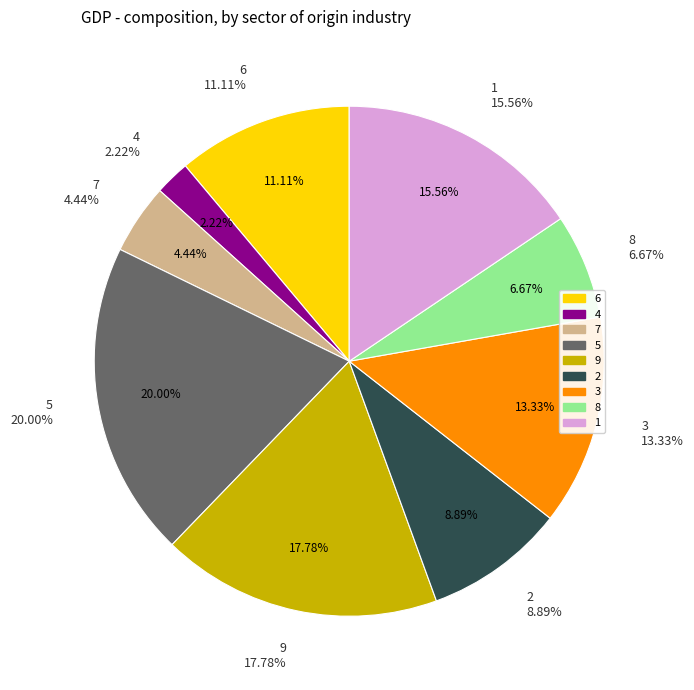

What is the ratio of the value at 3 to the value at 5?

0.7